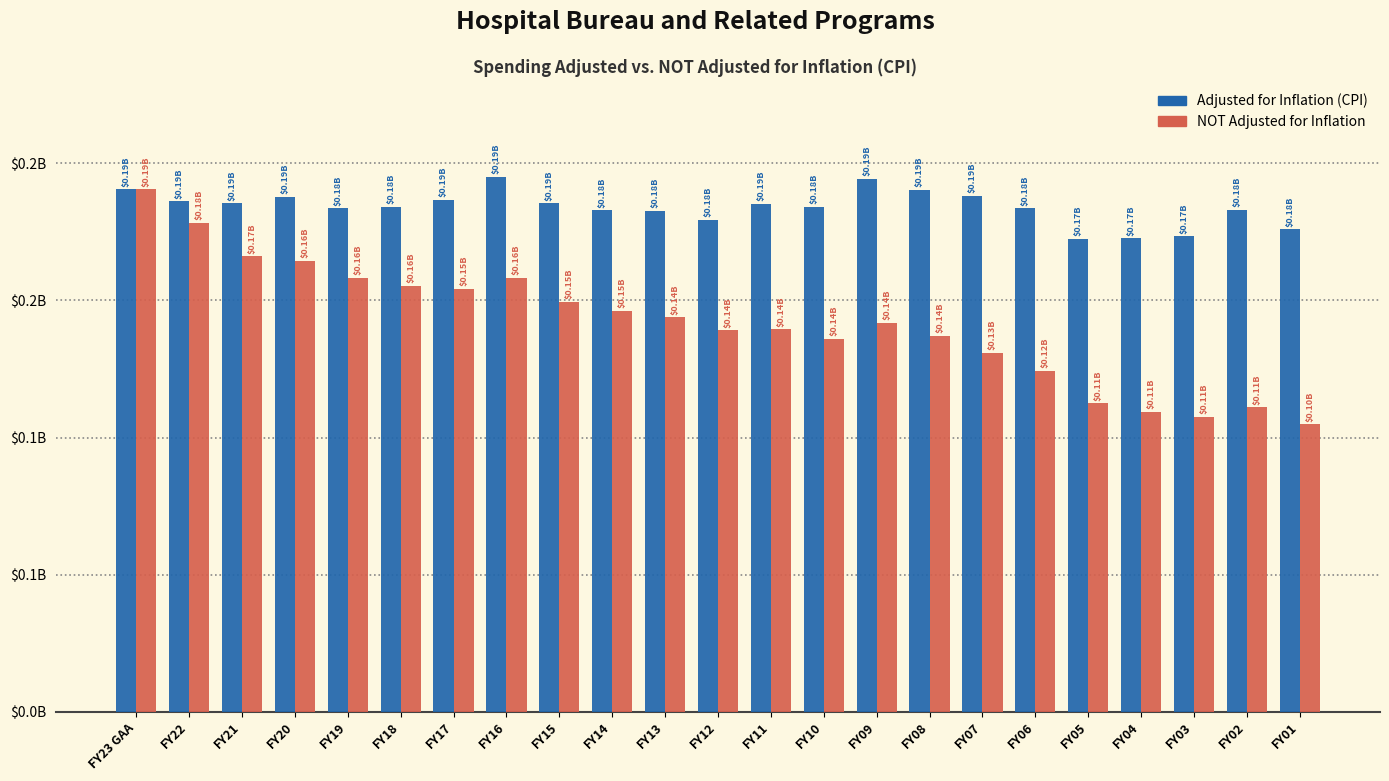

At which label is NOT Adjusted for Inflation closest to 0?

FY01